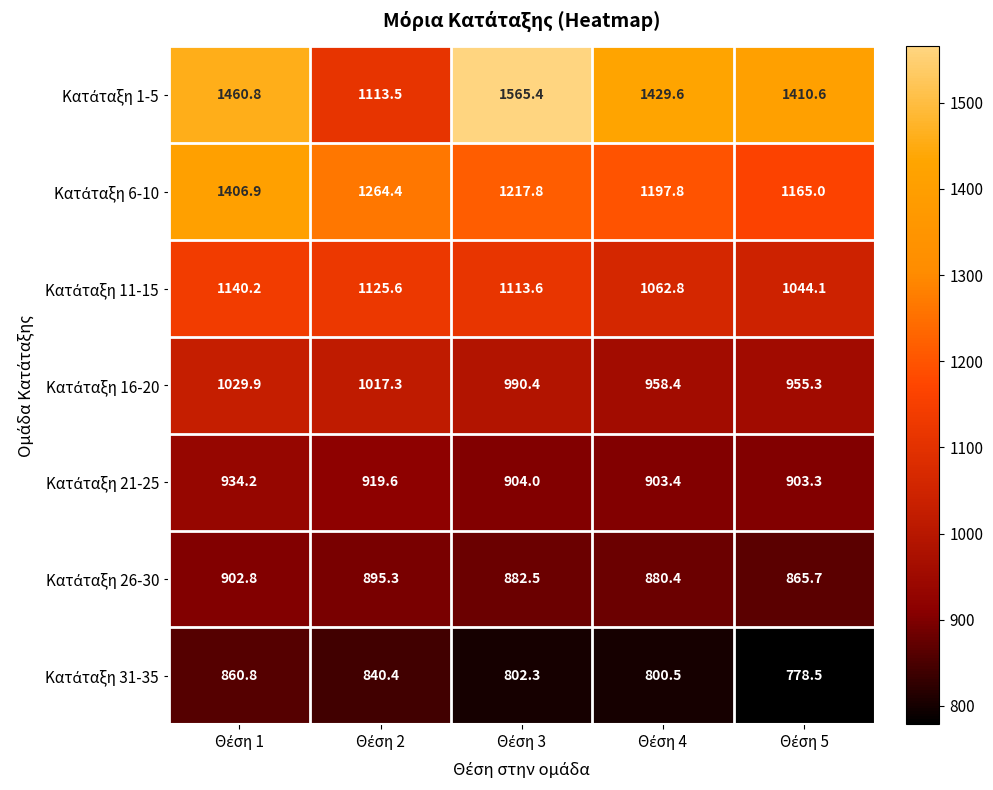

How many series are shown in this chart?

7